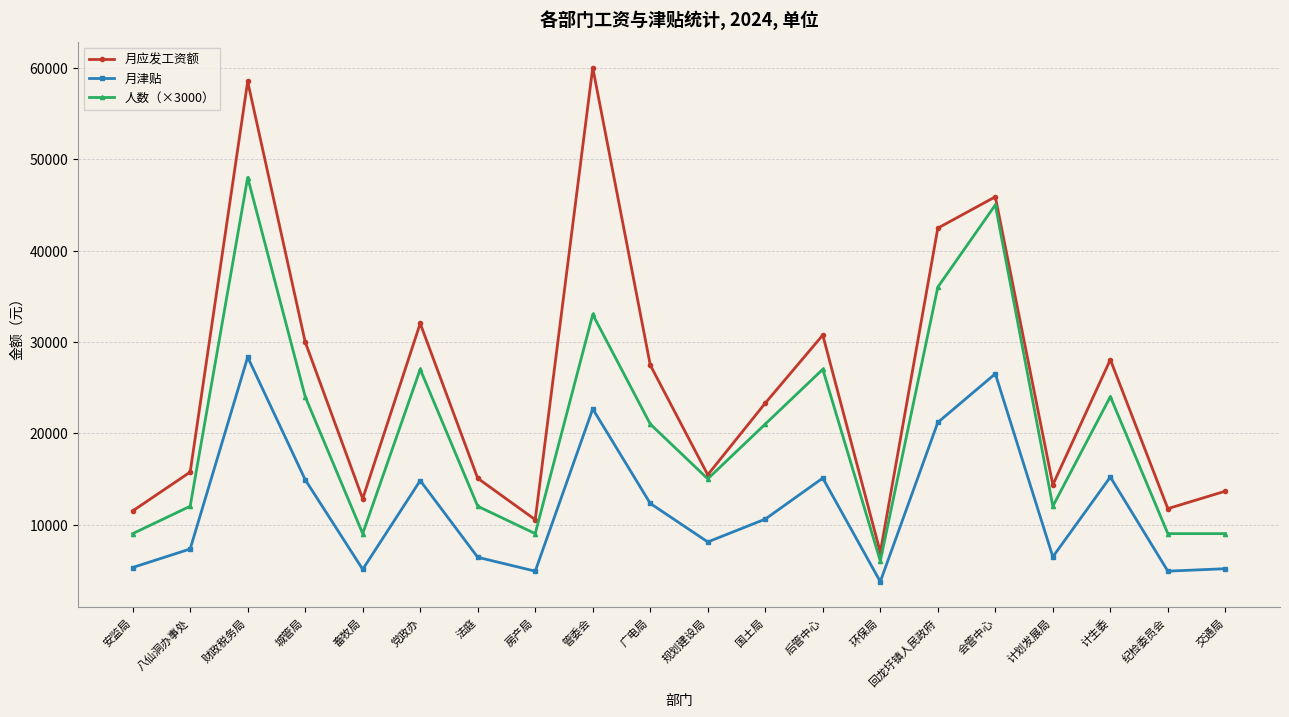

What is the spread (max minus min) of values at 后管中心?

15661.0